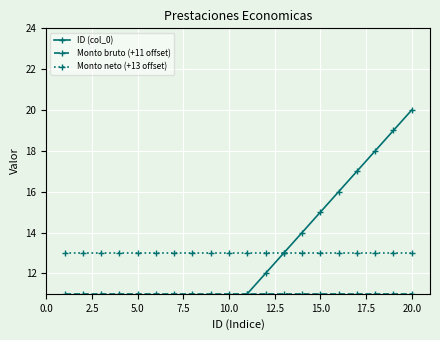

True or false: Monto bruto (+11 offset) and Monto neto (+13 offset) intersect in this chart.

False